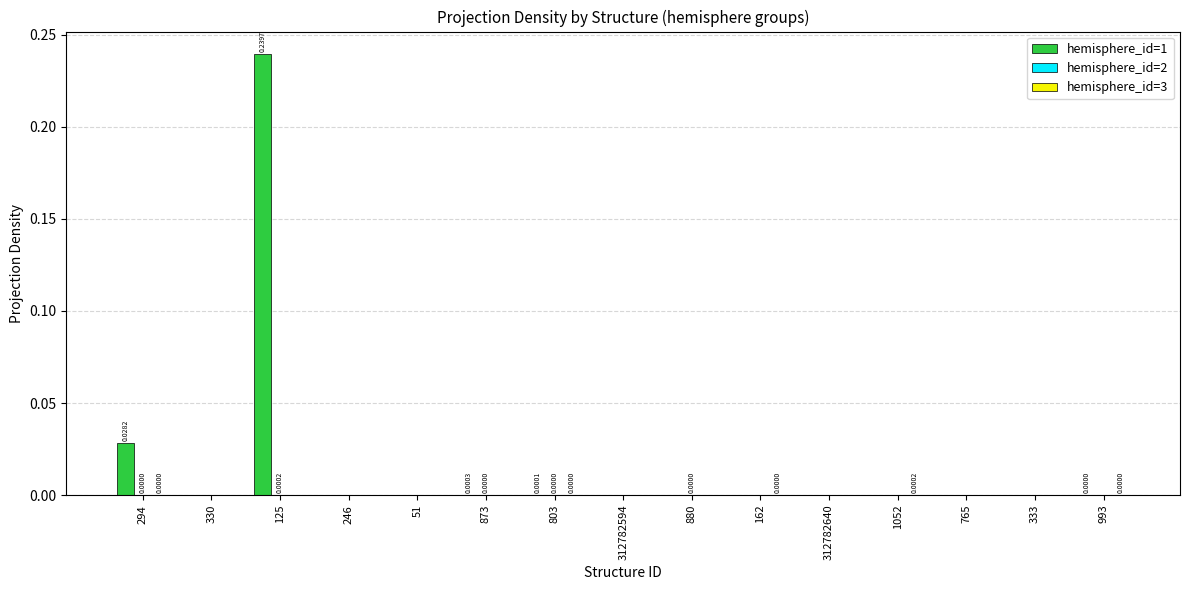

How many series are shown in this chart?

3